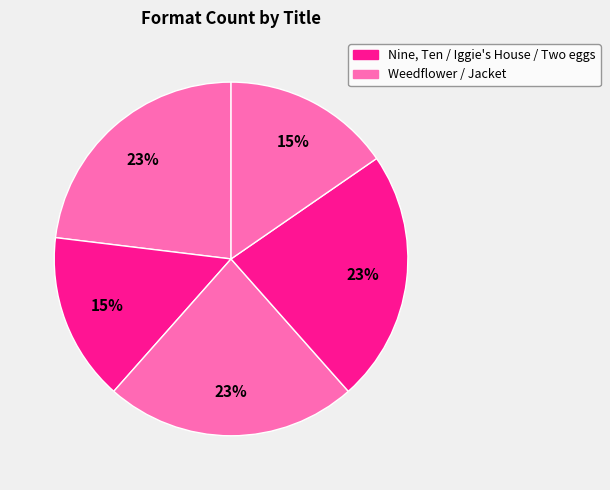

How many slices are in this pie chart?

5